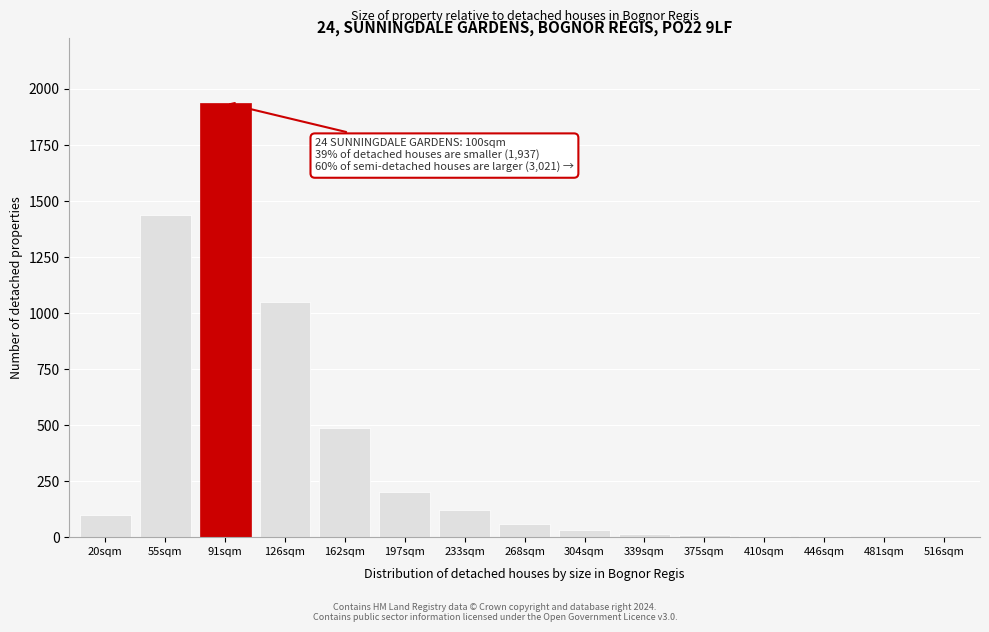

What is the greatest value displayed?

1937